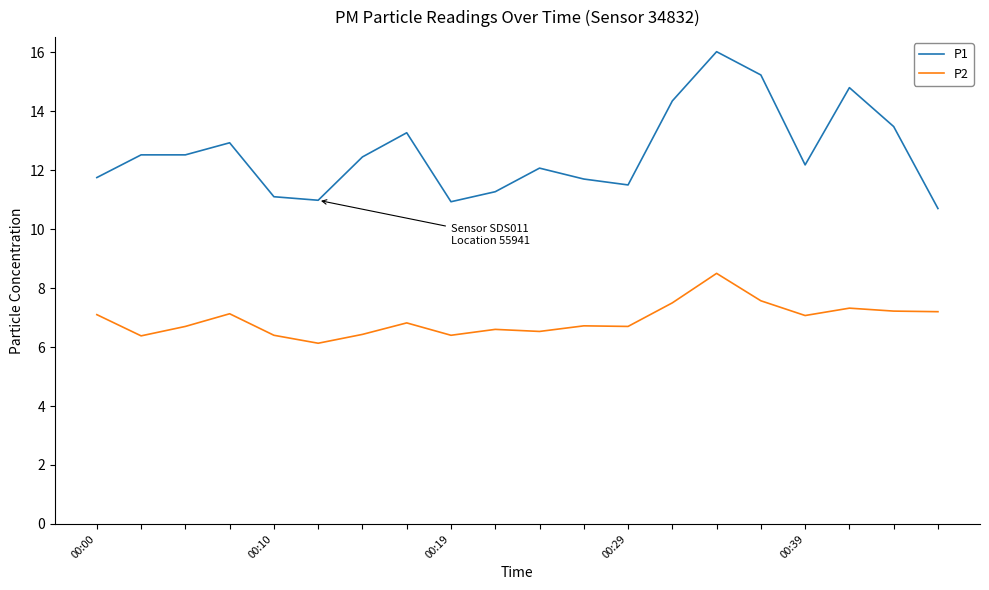

Which series has the largest total across all categories?

P1